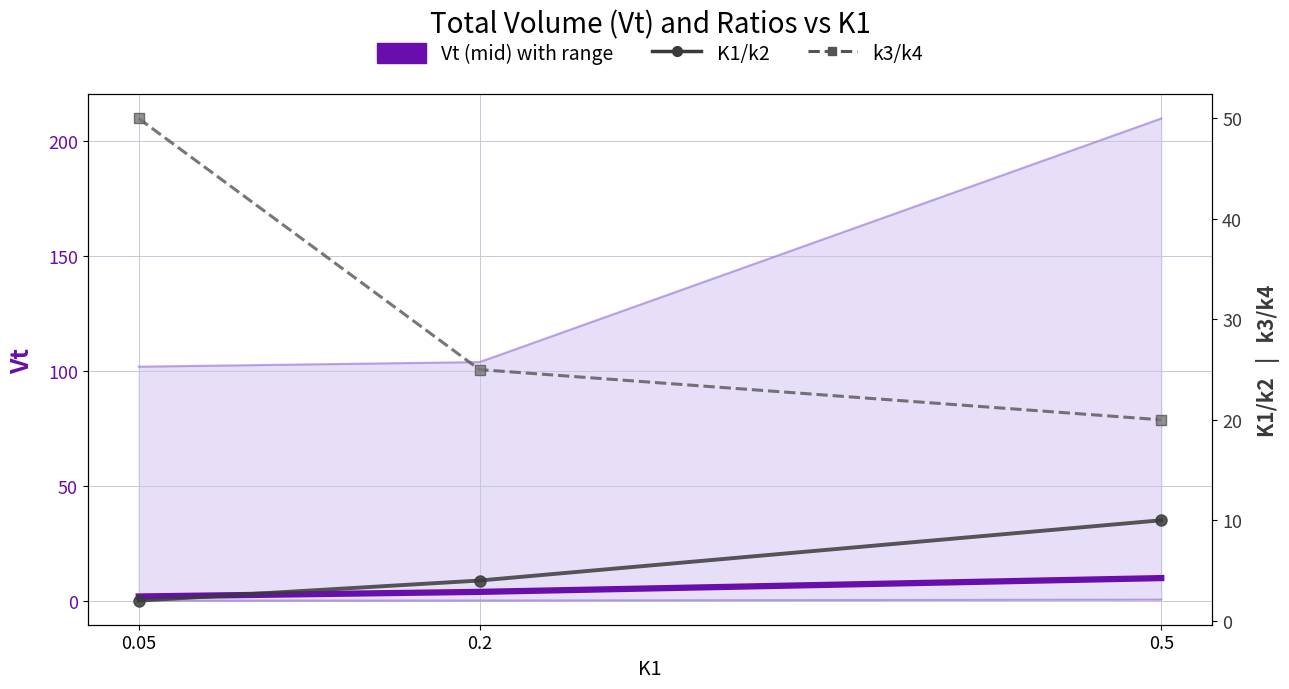

At which label is Vt (mid) closest to 6?

0.2